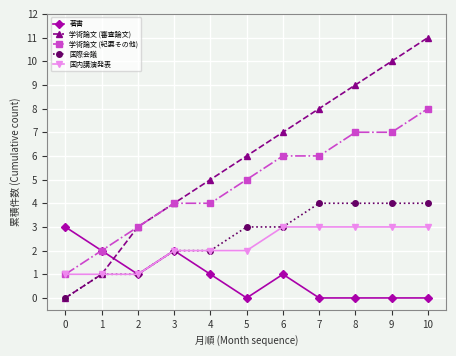

Which series has the largest total across all categories?

学術論文 (審査論文)